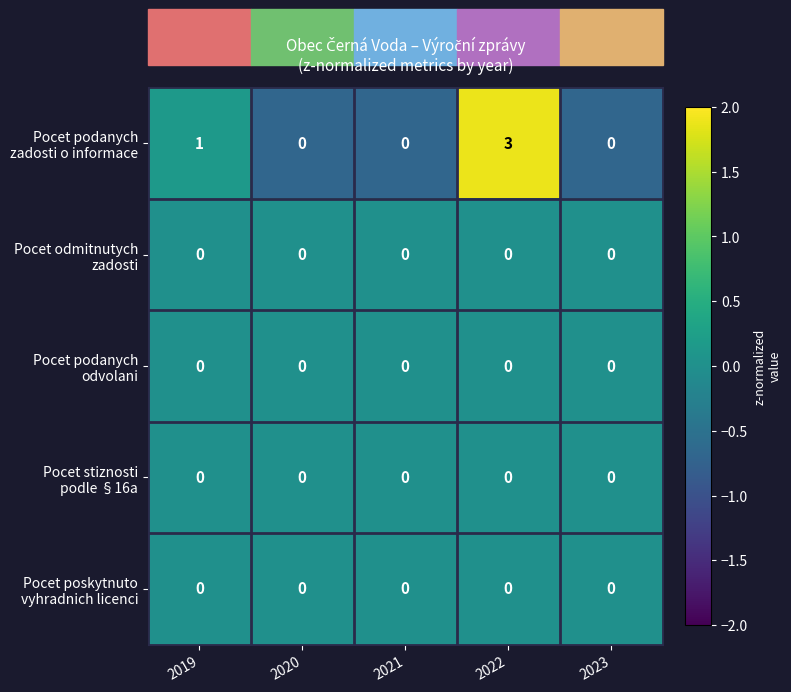

Which label corresponds to the largest value in the chart?

2022